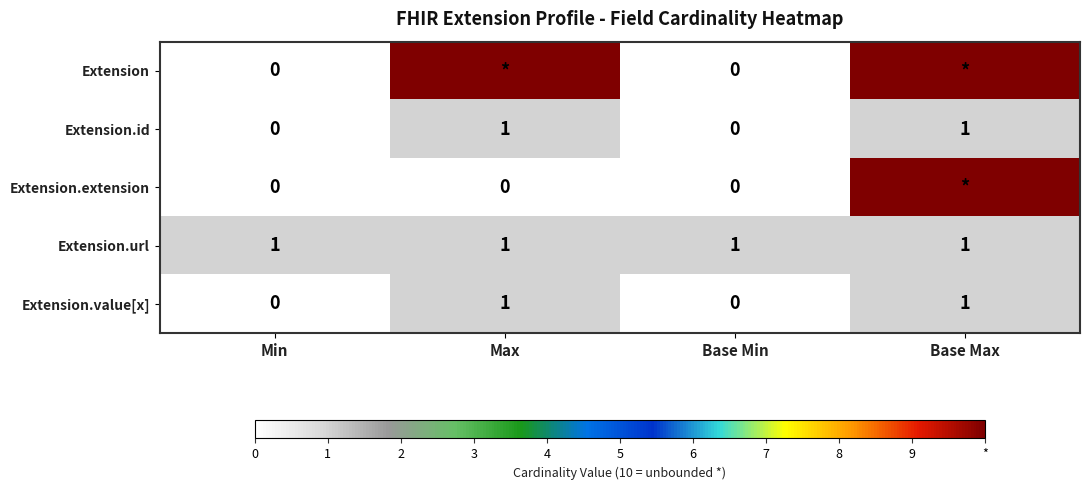

The Extension.value[x] series shows 1 at Max. True or false?

True